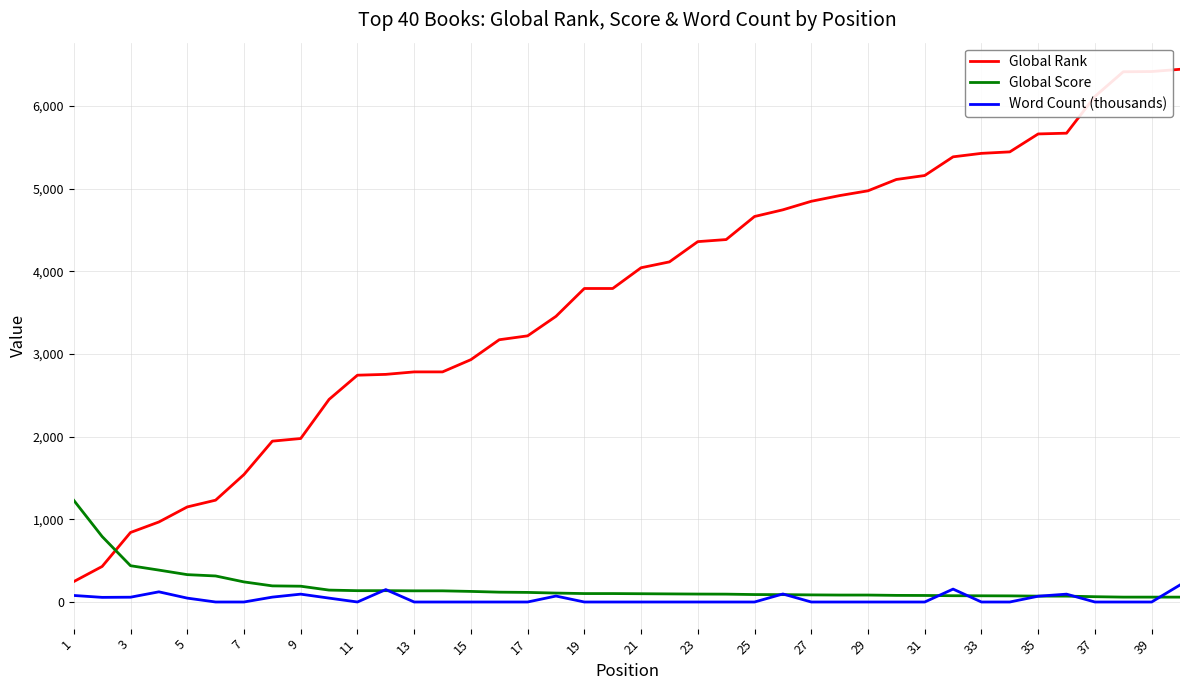

Count the number of categories in the chart.

40